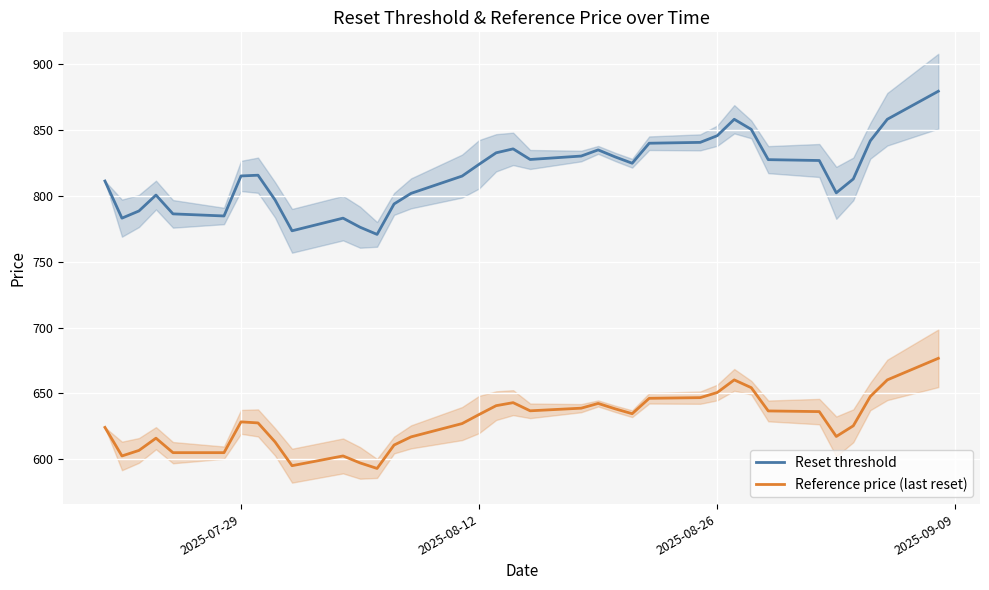

True or false: Reset threshold and Reference price (last reset) intersect in this chart.

False